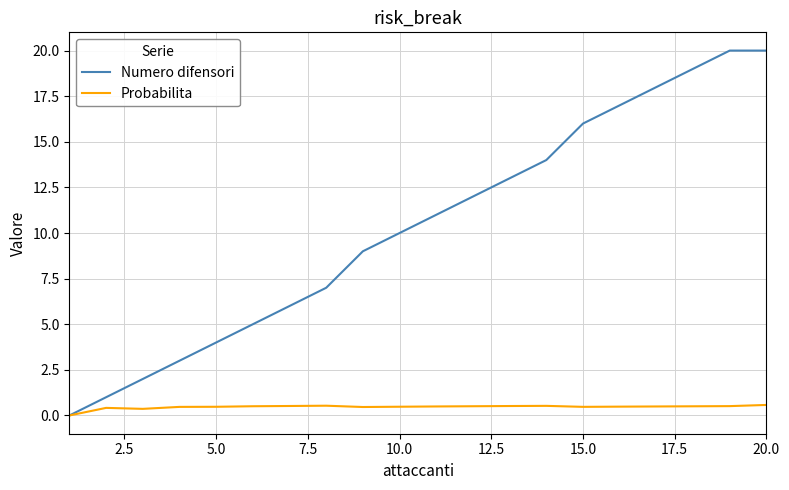

Which series has the largest range (max minus min)?

Numero difensori